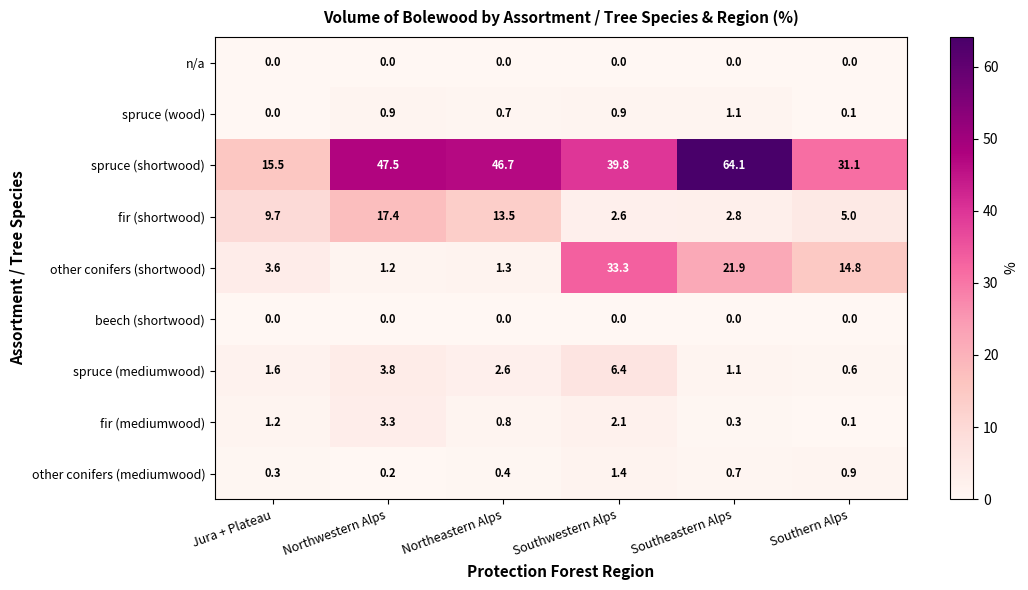

What is the spread (max minus min) of values at Northeastern Alps?

46.7